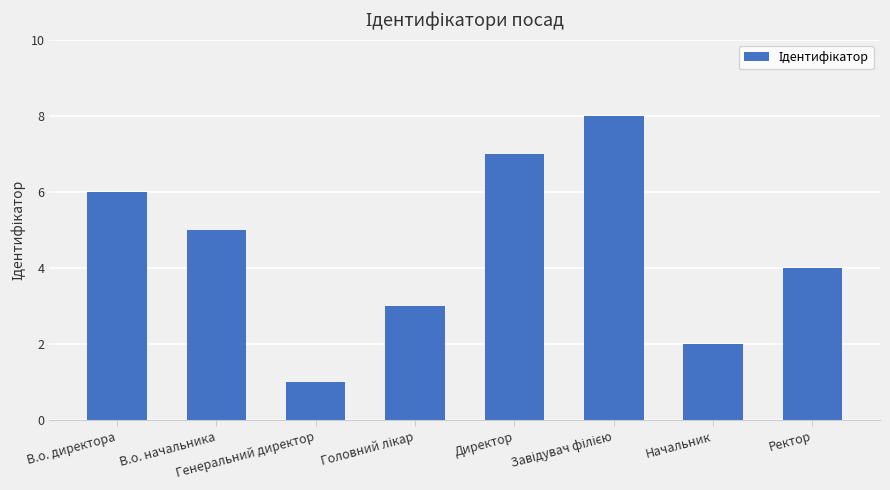

What is the maximum value shown in the chart?

8